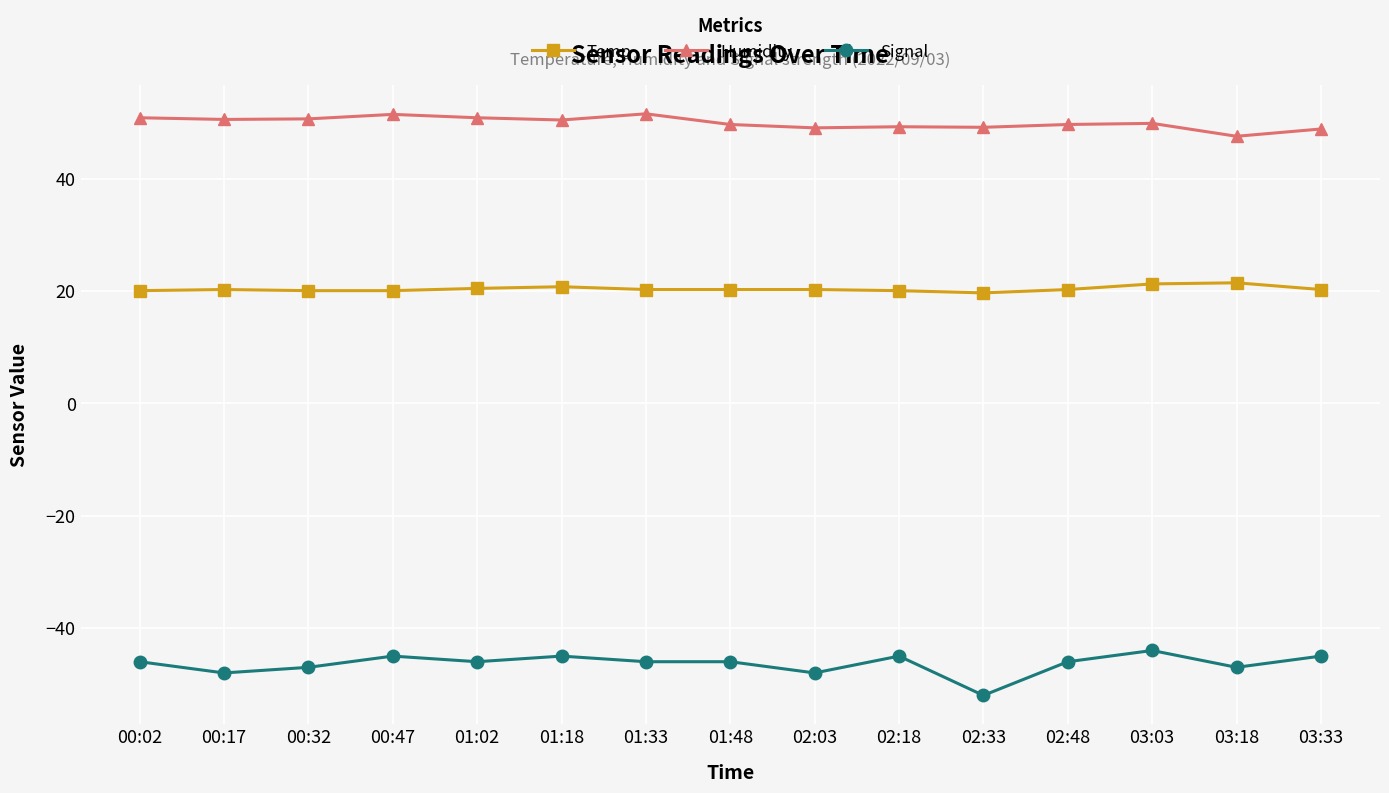

Which series has the largest total across all categories?

Humidity